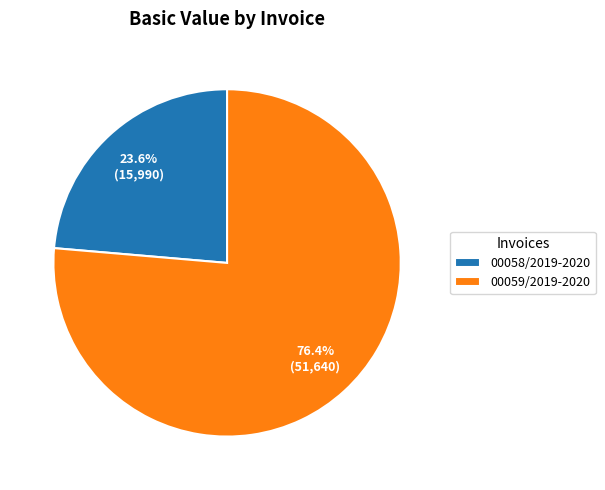

Rank the categories by value from lowest to highest.

00058/2019-2020, 00059/2019-2020